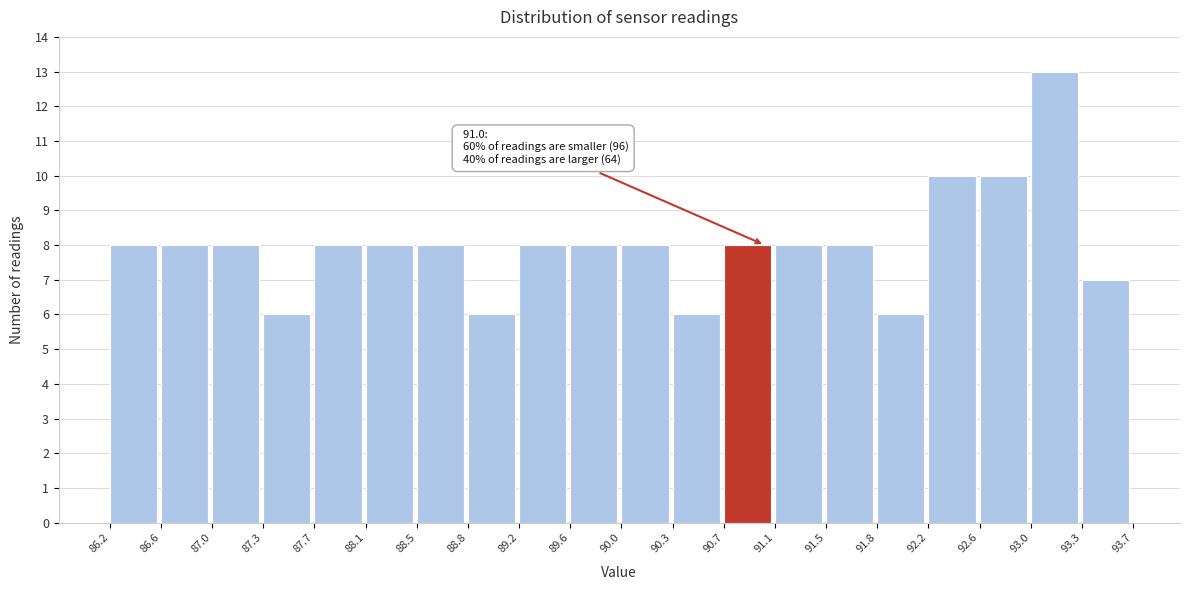

Over which range of the x-axis is the bar tallest?

93.0 to 93.3